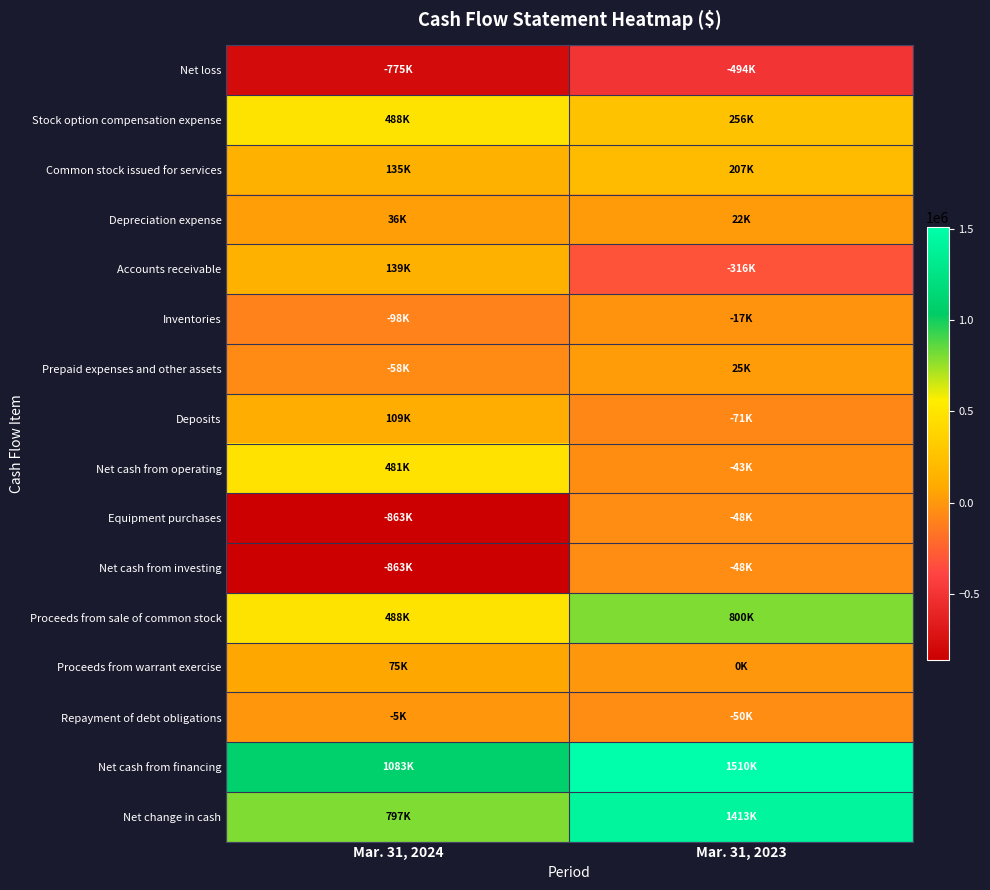

Reading left to right, extract all data points from this chart.

Net loss: Mar. 31, 2024=-775000	Mar. 31, 2023=-494000
Stock option compensation expense: Mar. 31, 2024=488000	Mar. 31, 2023=256000
Common stock issued for services: Mar. 31, 2024=135000	Mar. 31, 2023=207000
Depreciation expense: Mar. 31, 2024=36000	Mar. 31, 2023=22000
Accounts receivable: Mar. 31, 2024=139000	Mar. 31, 2023=-316000
Inventories: Mar. 31, 2024=-98000	Mar. 31, 2023=-17000
Prepaid expenses and other assets: Mar. 31, 2024=-58000	Mar. 31, 2023=25000
Deposits: Mar. 31, 2024=109000	Mar. 31, 2023=-71000
Net cash from operating: Mar. 31, 2024=481000	Mar. 31, 2023=-43000
Equipment purchases: Mar. 31, 2024=-863000	Mar. 31, 2023=-48000
Net cash from investing: Mar. 31, 2024=-863000	Mar. 31, 2023=-48000
Proceeds from sale of common stock: Mar. 31, 2024=488000	Mar. 31, 2023=800000
Proceeds from warrant exercise: Mar. 31, 2024=75000	Mar. 31, 2023=0
Repayment of debt obligations: Mar. 31, 2024=-5000	Mar. 31, 2023=-50000
Net cash from financing: Mar. 31, 2024=1083000	Mar. 31, 2023=1510000
Net change in cash: Mar. 31, 2024=797000	Mar. 31, 2023=1413000